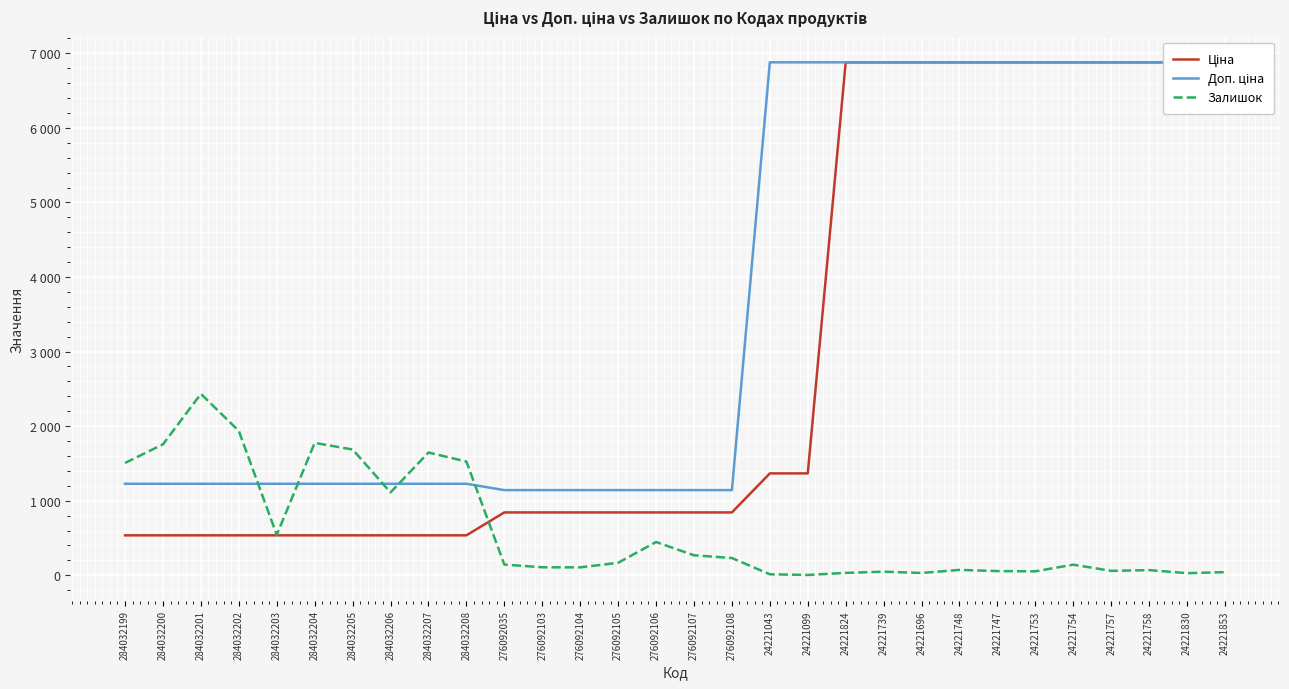

True or false: Залишок and Доп. ціна intersect in this chart.

True